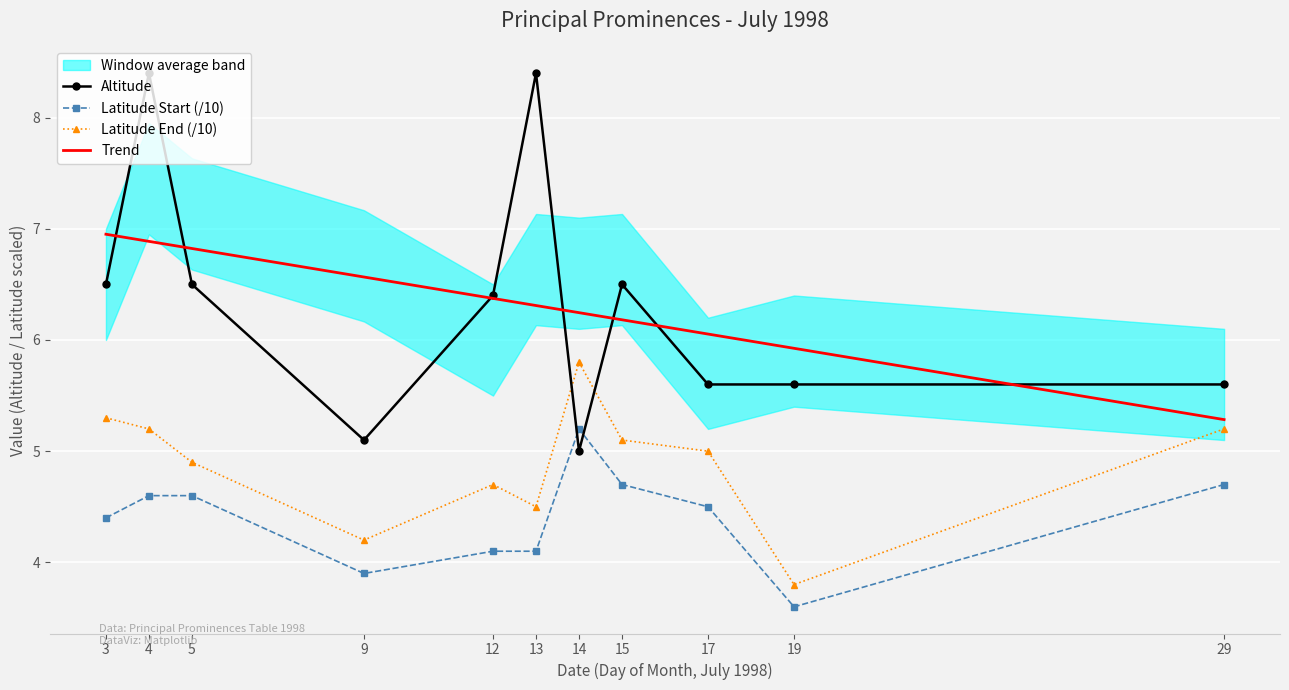

What is the total value across all series at 14?

16.0